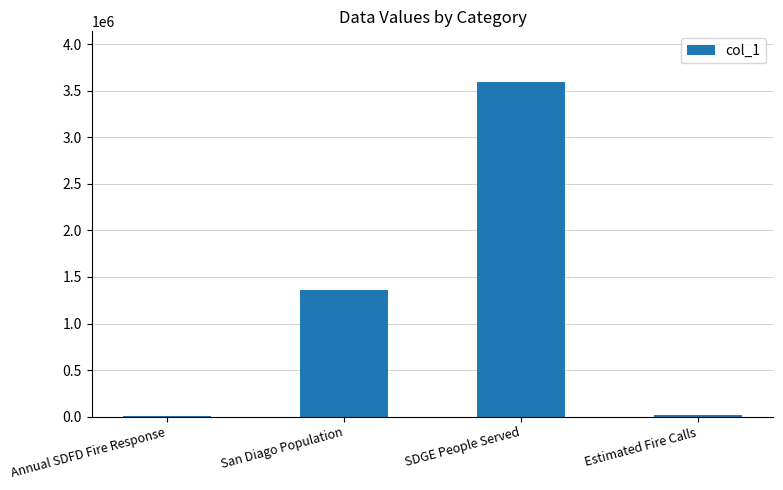

Are the bars horizontal?

No